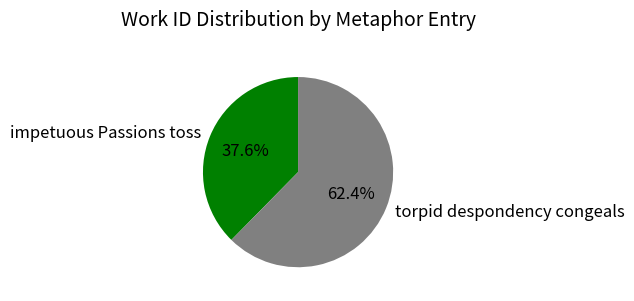

Between impetuous Passions toss and torpid despondency congeals, which is larger?

torpid despondency congeals